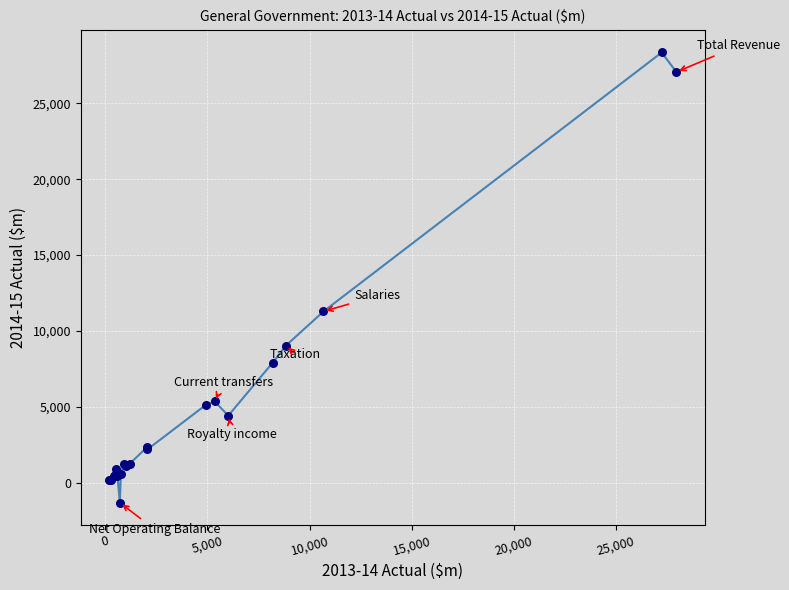

What Y value in the scatter plot is closest to 13522?

11292